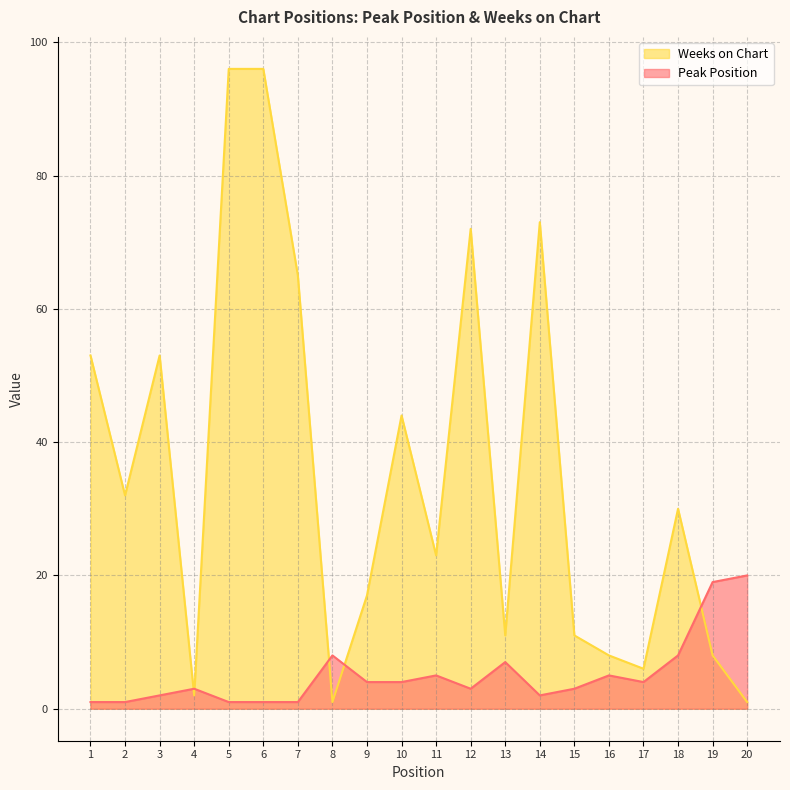

Rank the categories by Peak Position value from highest to lowest.

20, 19, 8, 18, 13, 11, 16, 9, 10, 17, 4, 12, 15, 3, 14, 1, 2, 5, 6, 7